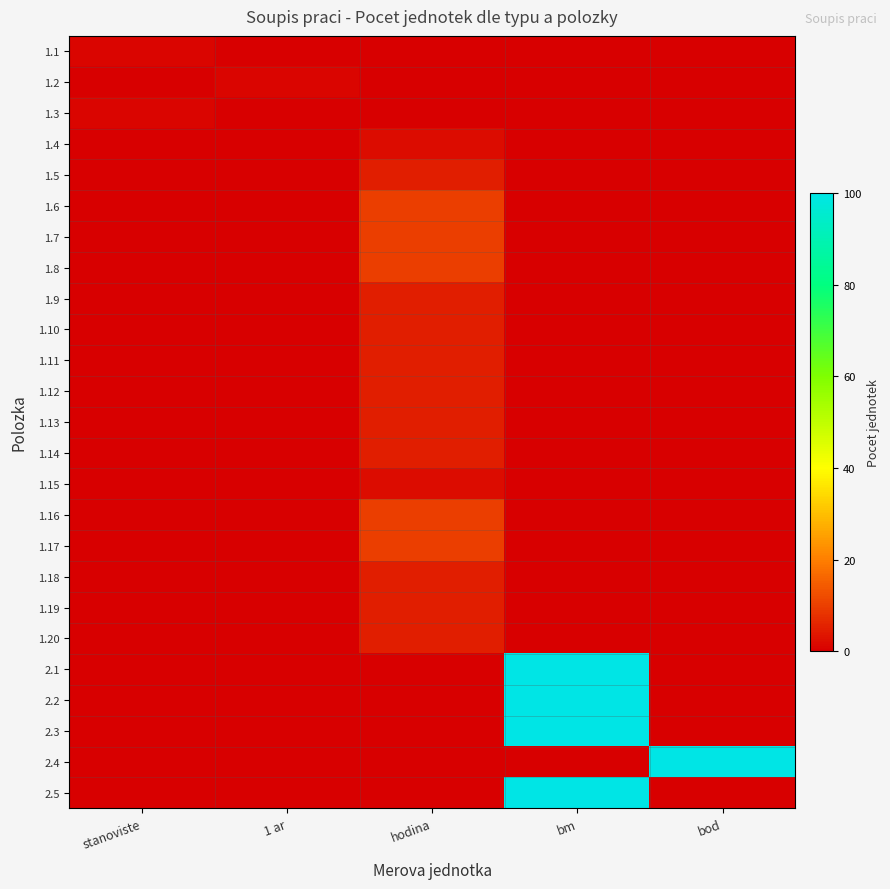

List the series in order of their peak value, lowest first.

1.1, 1.2, 1.3, 1.4, 1.15, 1.5, 1.9, 1.10, 1.11, 1.12, 1.13, 1.14, 1.18, 1.19, 1.20, 1.6, 1.7, 1.8, 1.16, 1.17, 2.1, 2.2, 2.3, 2.4, 2.5